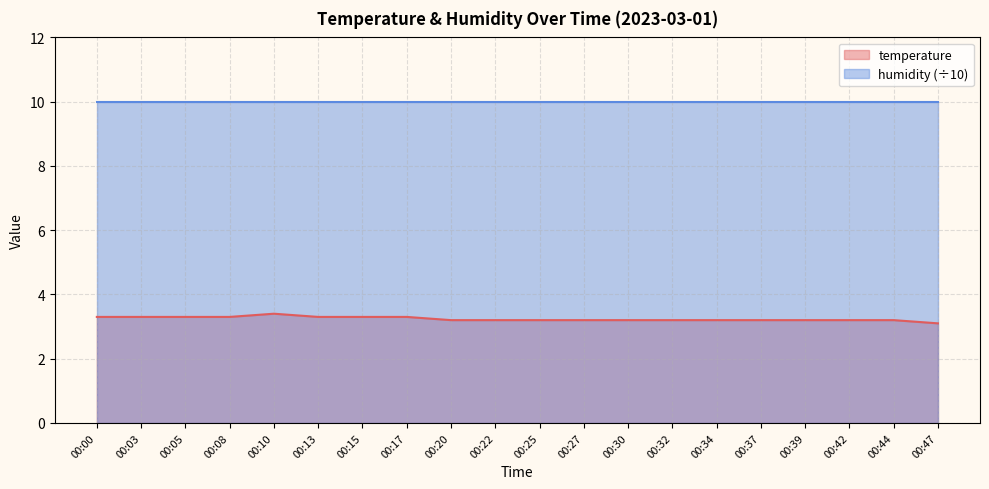

What is the difference between the values at 00:15 and 00:20?

0.1